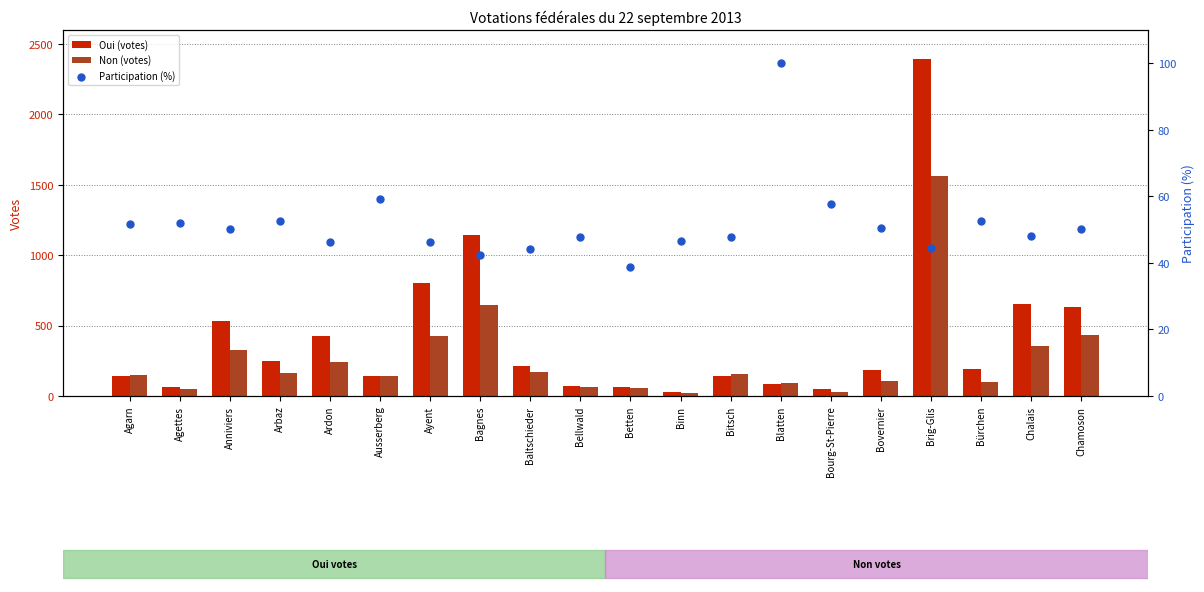

At how many categories does at least one series exceed 230?

8